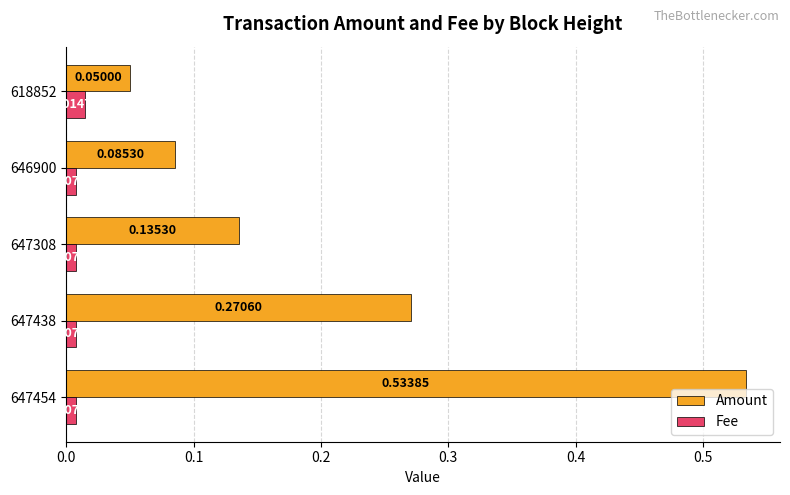

Which series changed the most between 647454 and 647438?

Amount